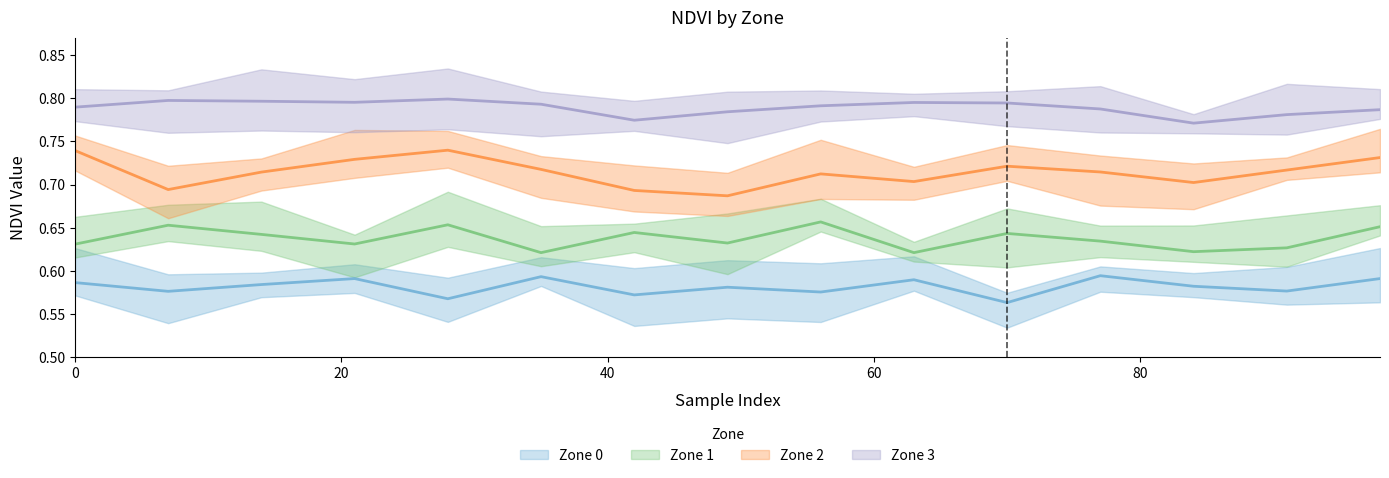

Reading right to left, what are all the values shown in this chart?

Zone 0: 0.6	0.6	0.6	0.6	0.6	0.6	0.6	0.6	0.6	0.6	0.6	0.6	0.6	0.6	0.6
Zone 1: 0.7	0.6	0.6	0.6	0.6	0.6	0.7	0.6	0.6	0.6	0.7	0.6	0.6	0.7	0.6
Zone 2: 0.7	0.7	0.7	0.7	0.7	0.7	0.7	0.7	0.7	0.7	0.7	0.7	0.7	0.7	0.7
Zone 3: 0.8	0.8	0.8	0.8	0.8	0.8	0.8	0.8	0.8	0.8	0.8	0.8	0.8	0.8	0.8